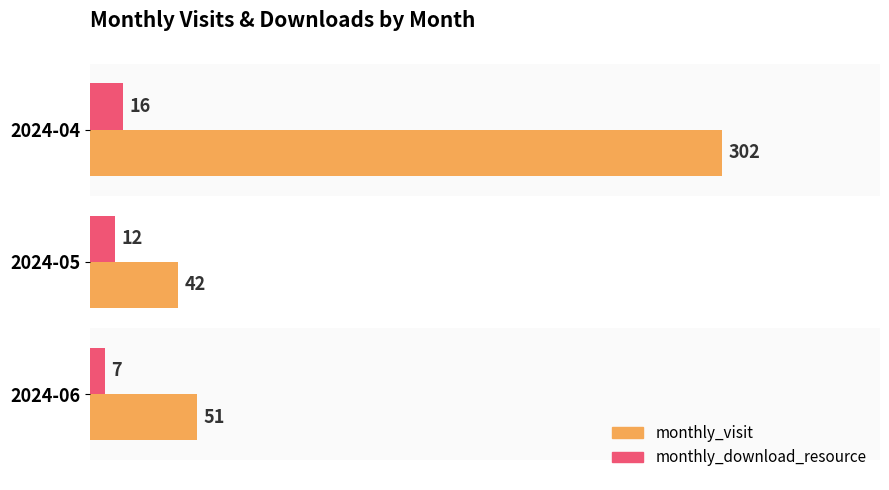

Where is monthly_download_resource nearest to the value 11?

2024-05